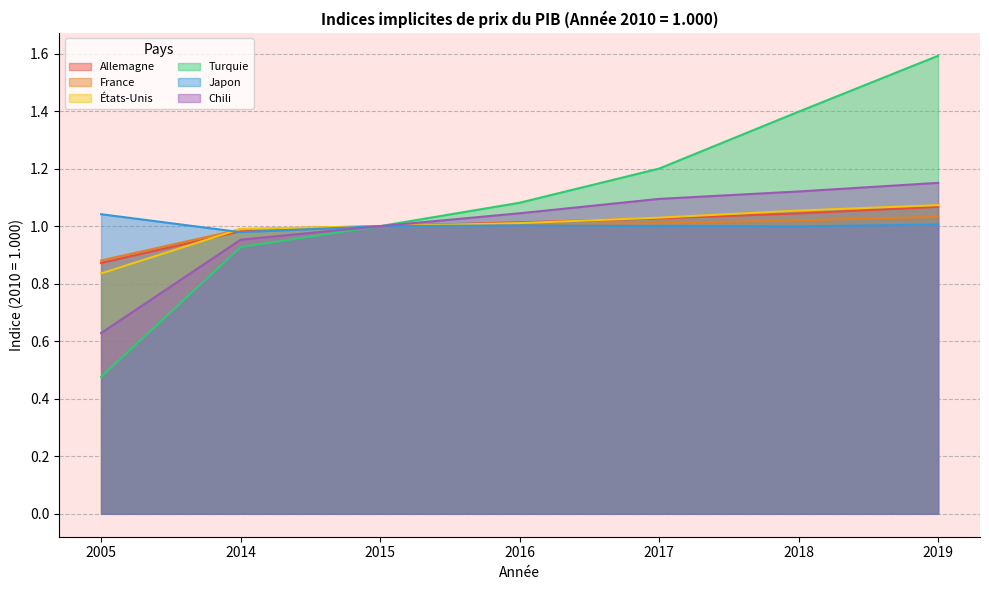

How many data points in Allemagne are above 1?

4